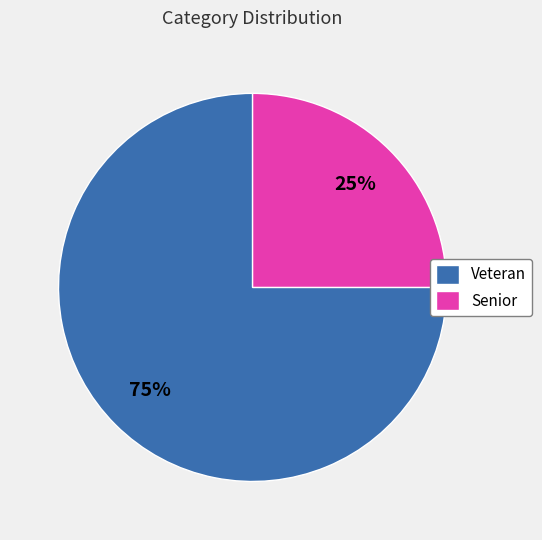

Count the number of slices in the pie.

2